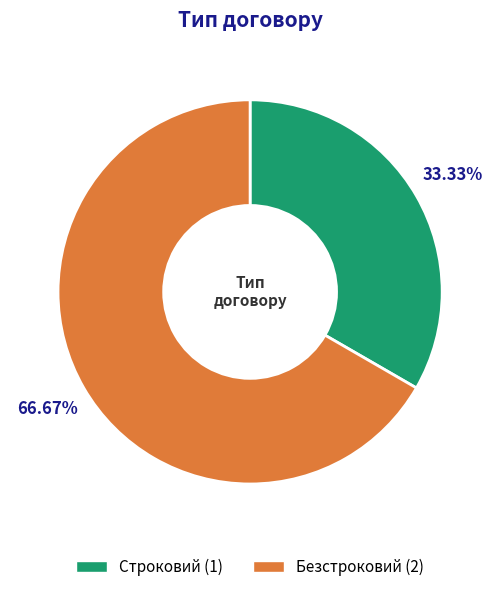

Which category has the smallest portion of the pie?

Строковий